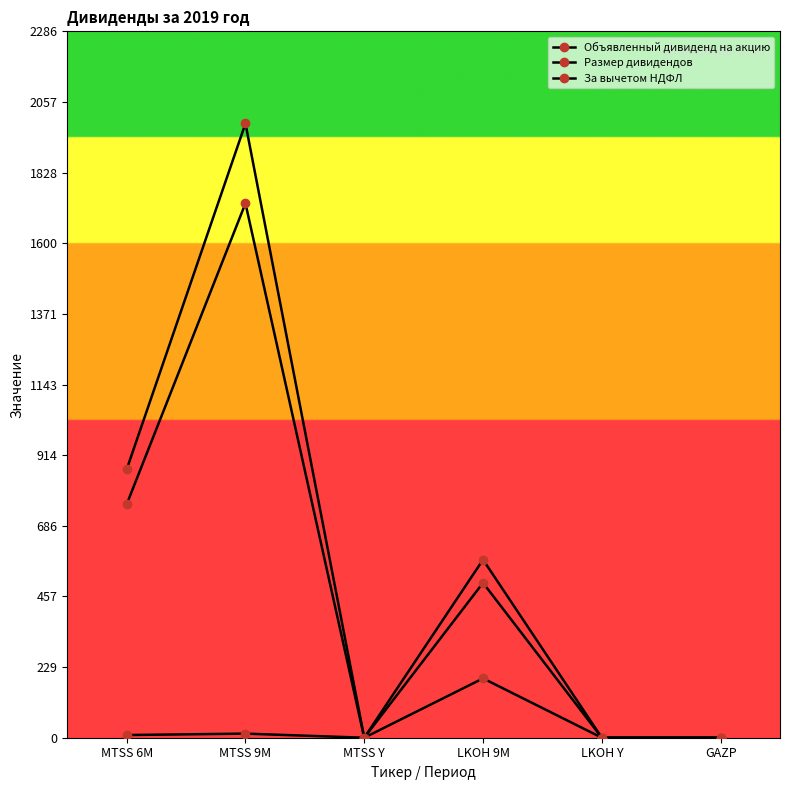

At which label is Объявленный дивиденд на акцию closest to 96?

MTSS 9M